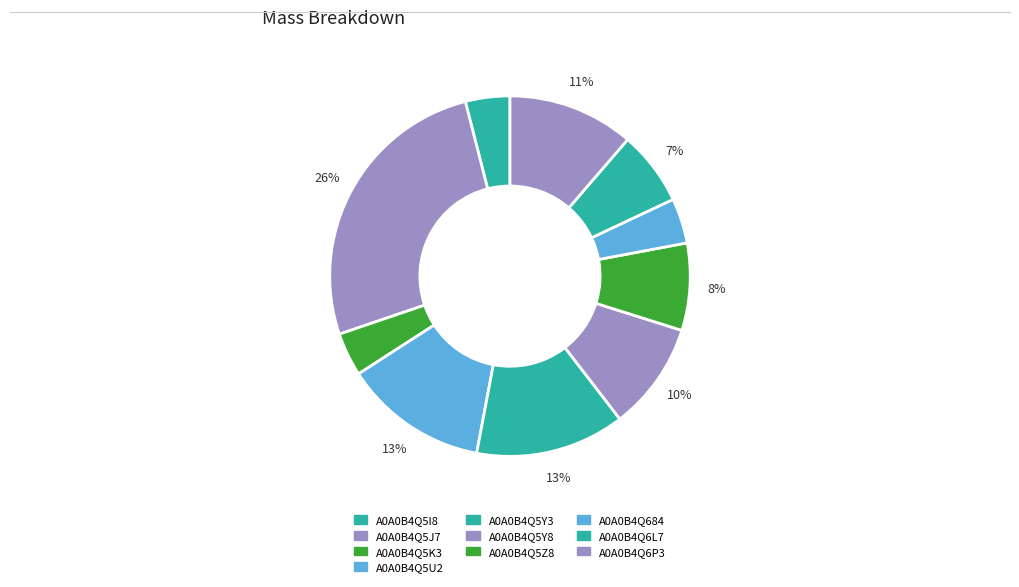

Count the number of slices in the pie.

10